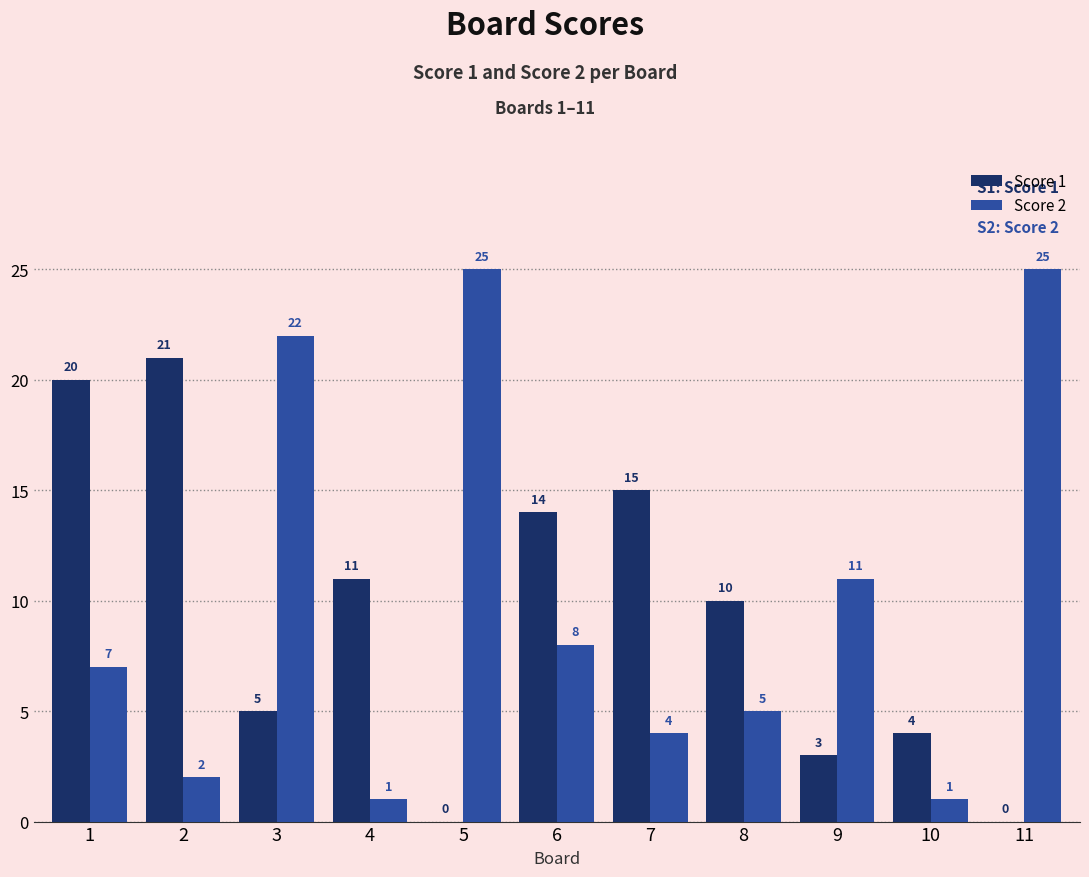

How many data points does each series have?

11